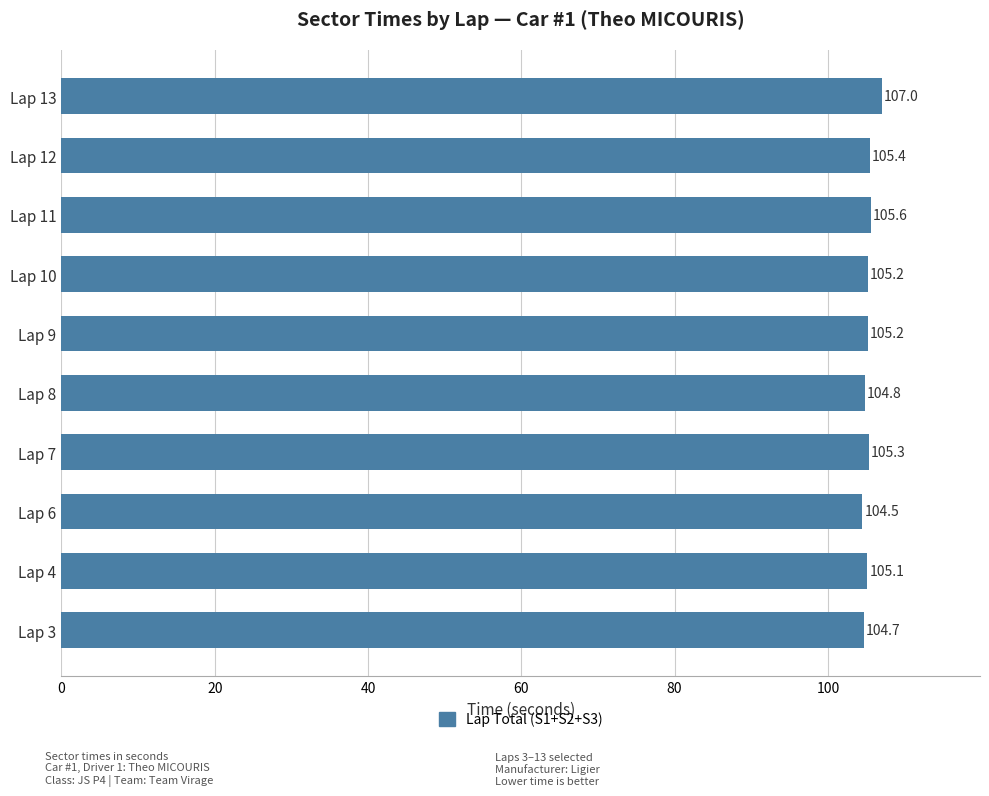

Which category has the highest value across all series?

Lap 13